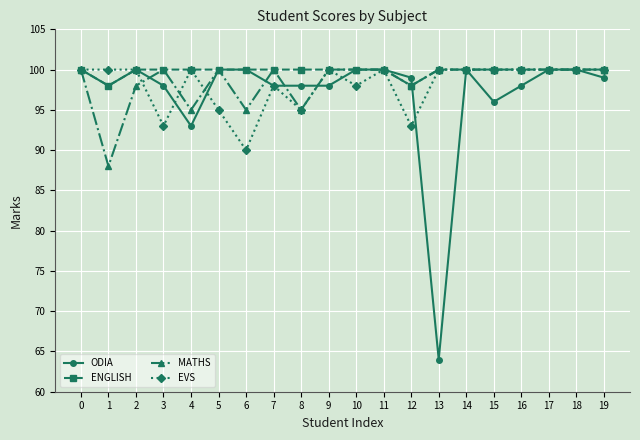

True or false: EVS has a value of 132 at 4.

False